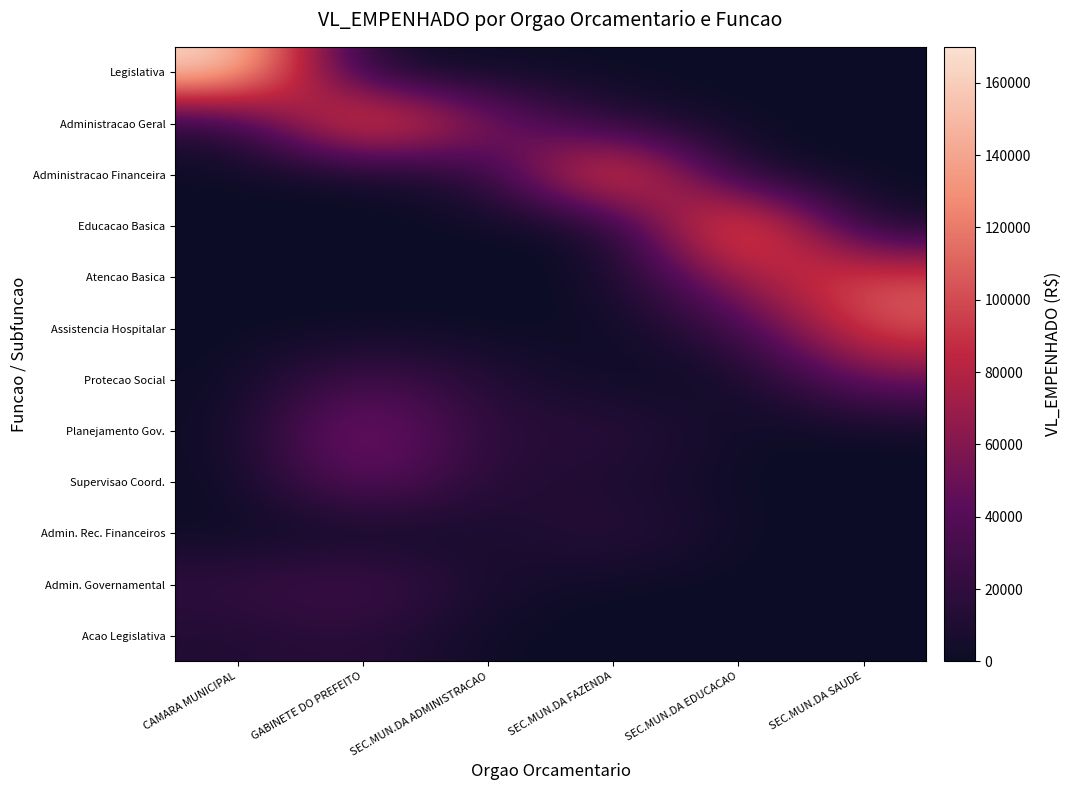

Which category has the lowest value across all series?

GABINETE DO PREFEITO